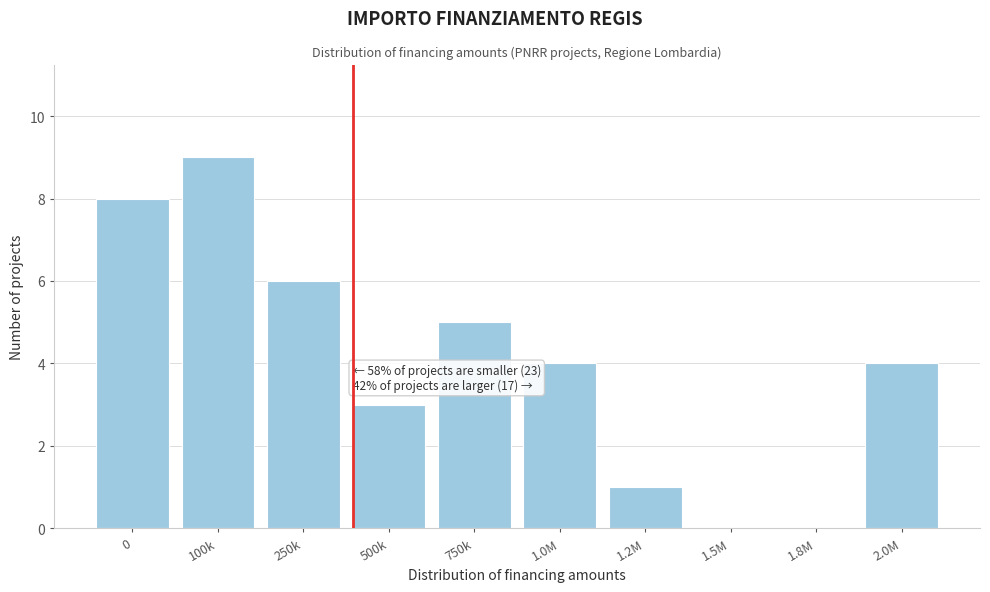

Reading left to right, list all the values displayed in this chart.

0=8	100k=9	250k=6	500k=3	750k=5	1.0M=4	1.2M=1	1.5M=0	1.8M=0	2.0M=4